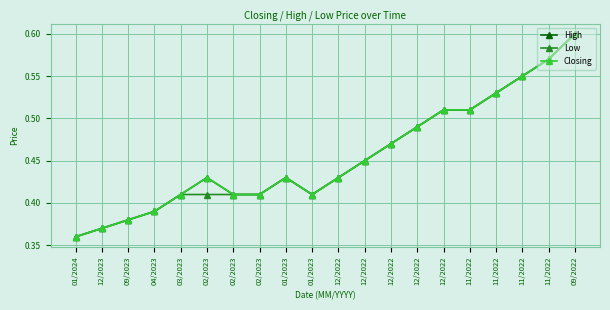

What is the greatest value displayed?

0.6